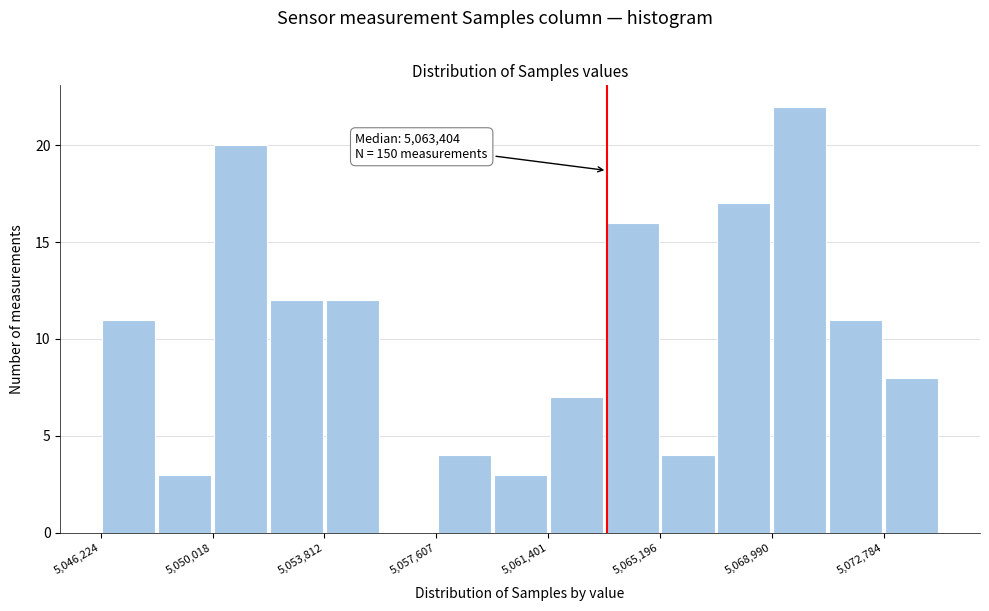

Read against the x-axis, roughly where is the centre of the tallest bar?

5070000